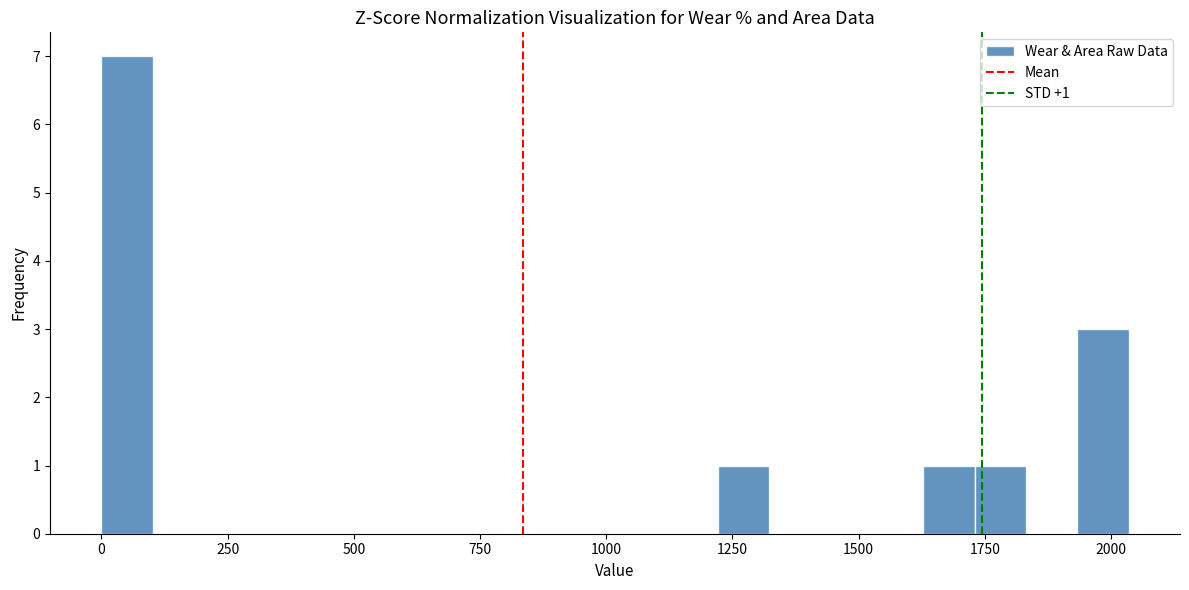

Read against the x-axis, roughly where is the centre of the tallest bar?

50